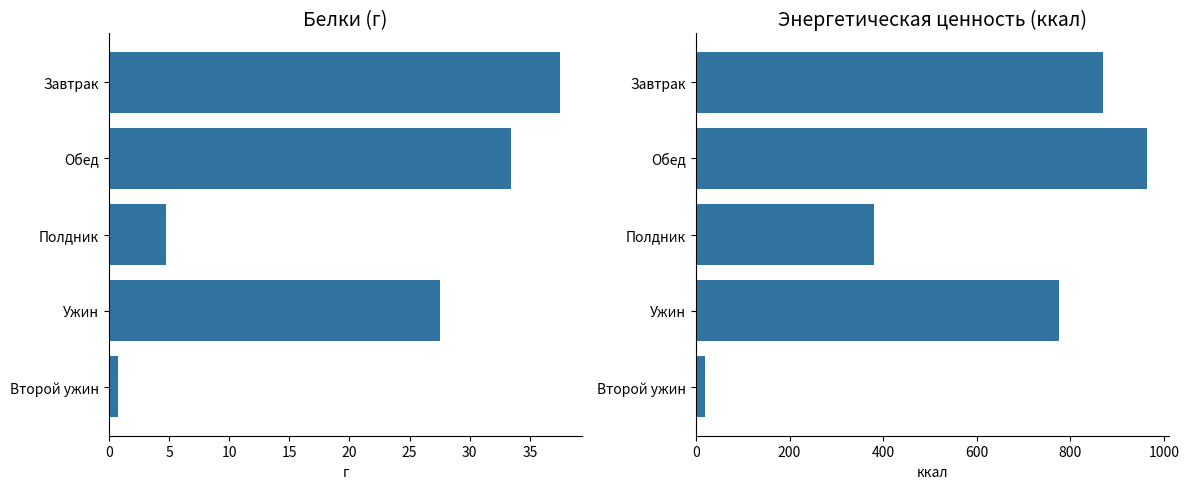

What is the value of the Энергетическая ценность bar at the 2nd from the left?

963.1